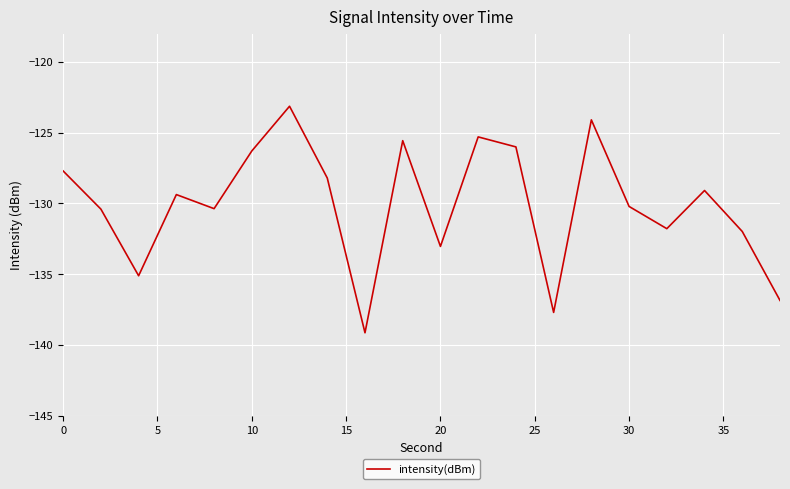

Count the number of categories in the chart.

20